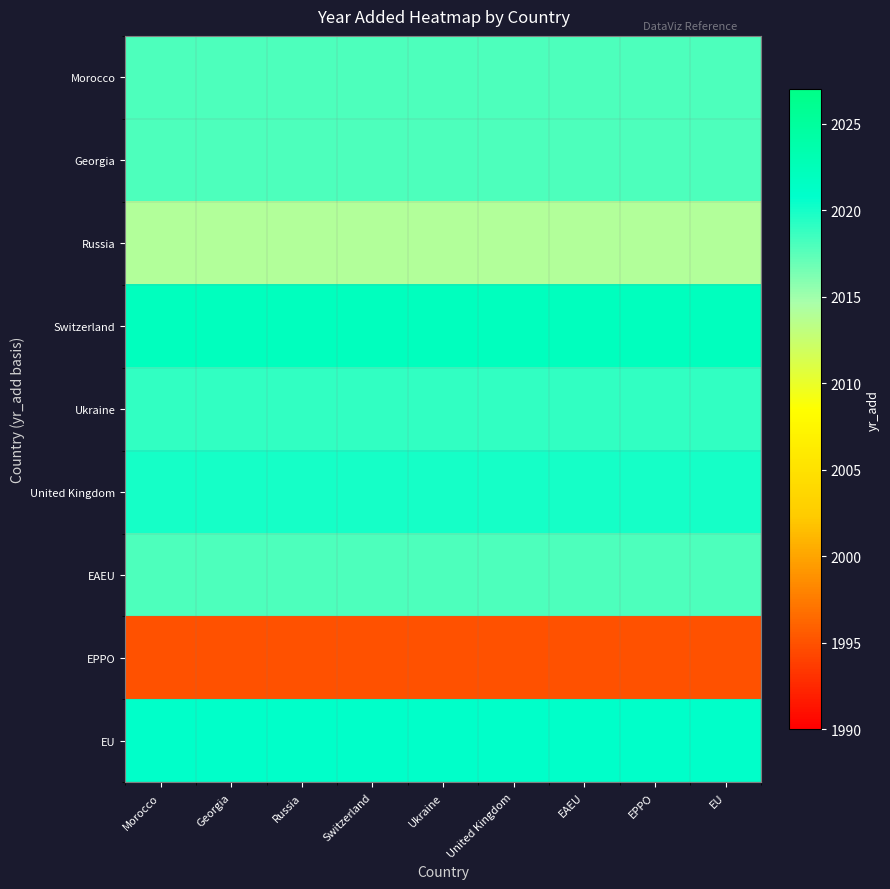

At how many categories does at least one series exceed 2015?

9